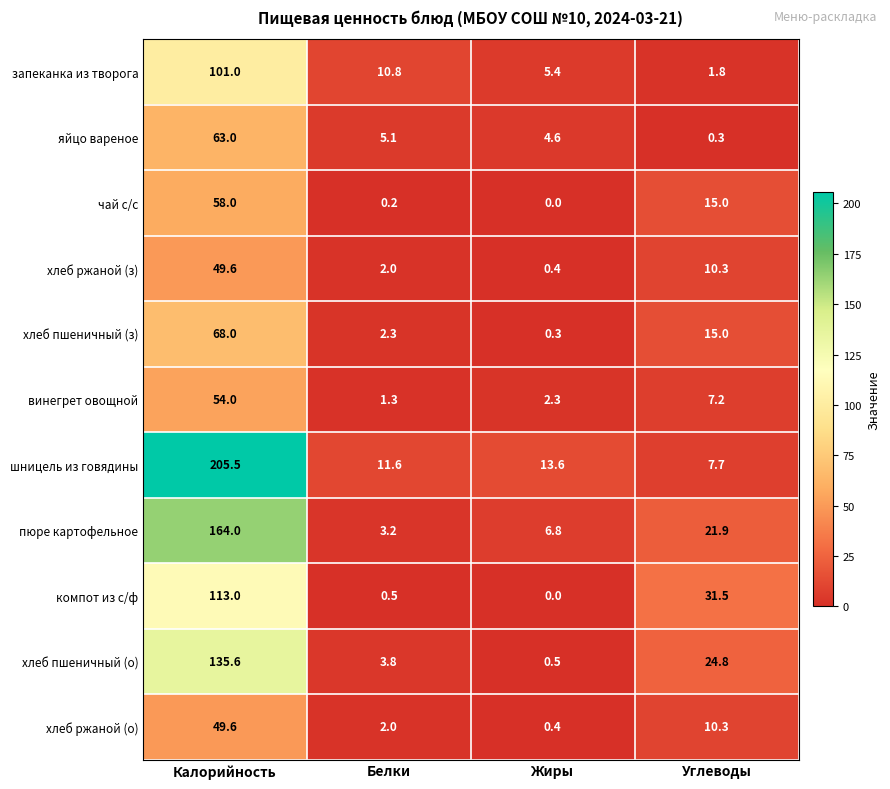

What is the difference between the пюре картофельное values at Жиры and Калорийность?

157.2